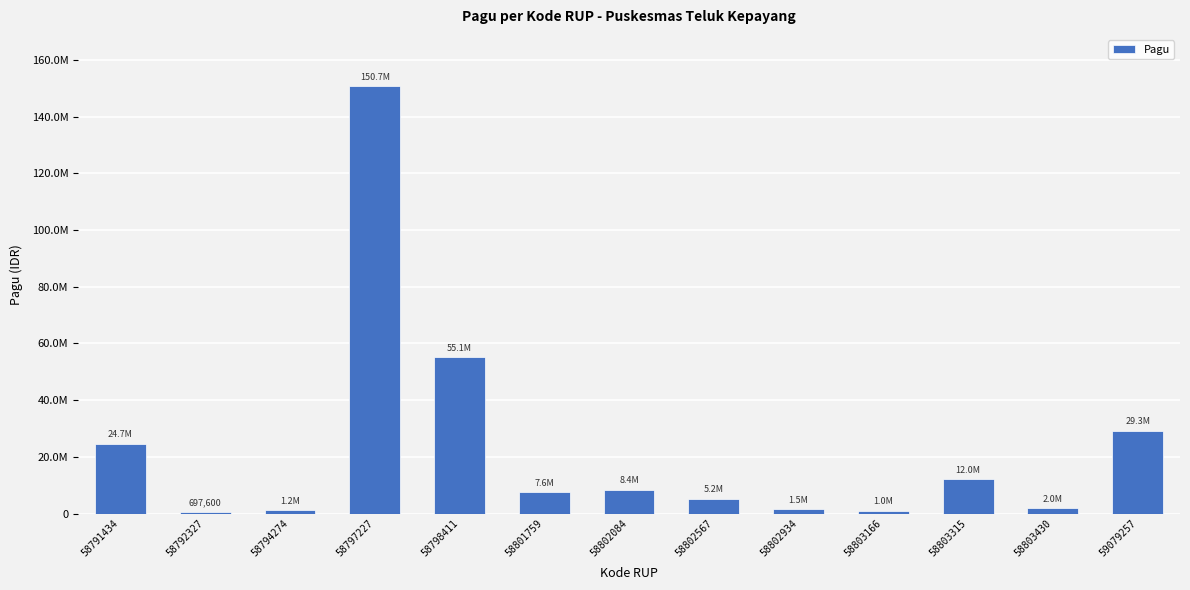

The value at 58803166 is 1042500. True or false?

True